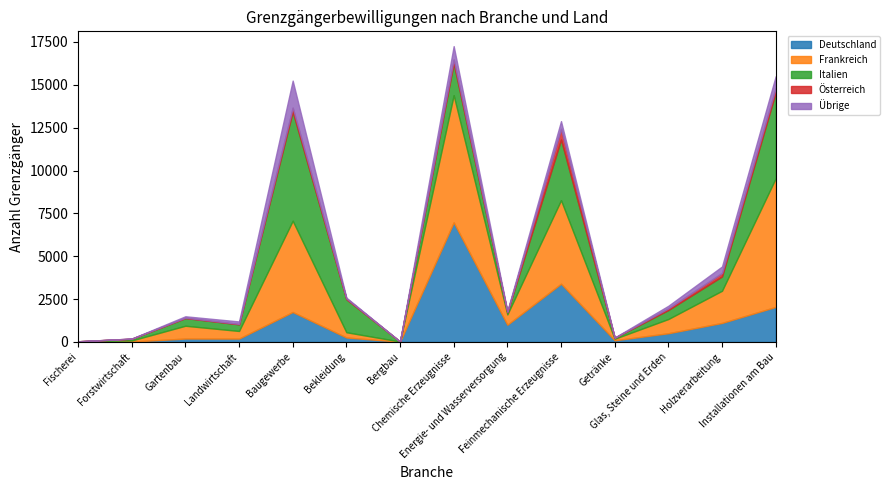

Is it true that Übrige equals 68 at Bekleidung?

False